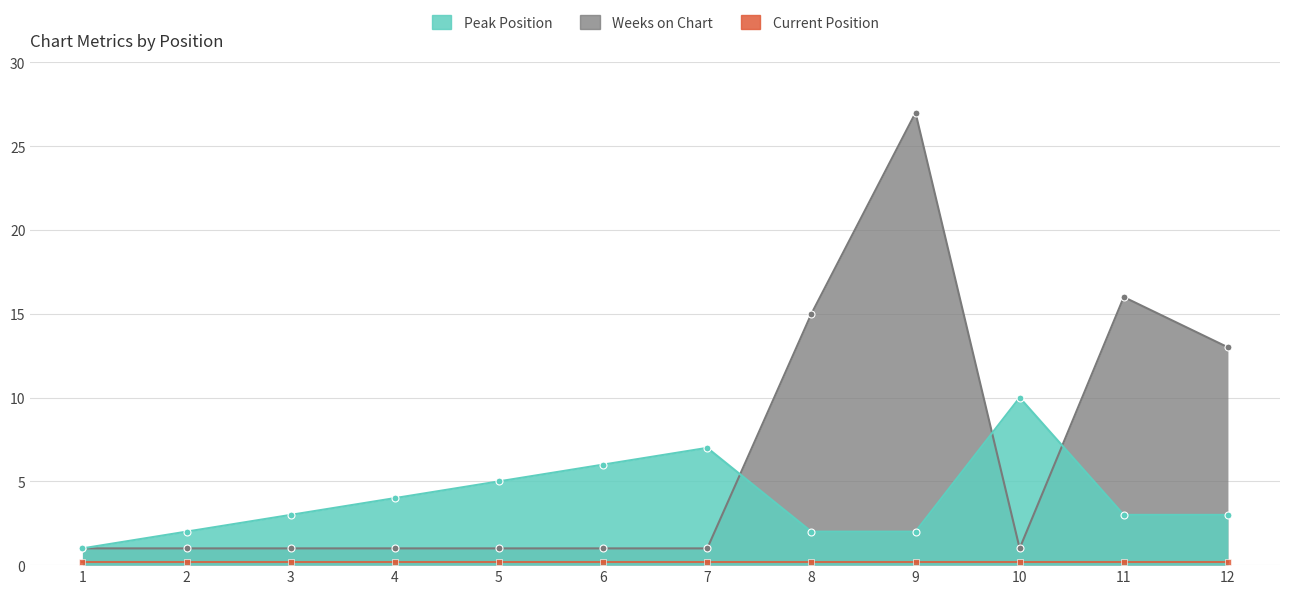

The value of Weeks on Chart at 10 is 1. True or false?

True